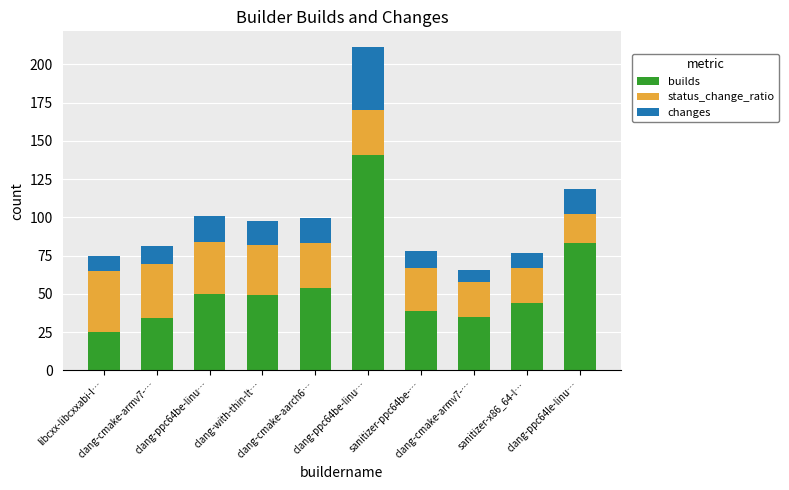

What are all the series names shown in the legend?

builds, status_change_ratio, changes